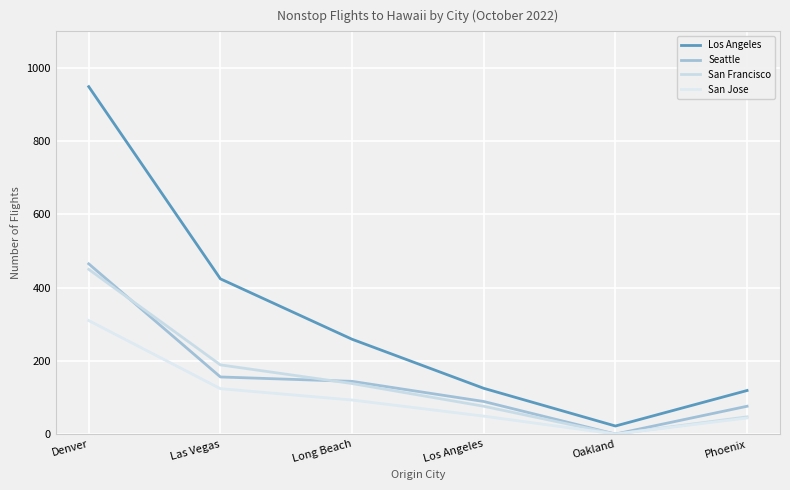

What is the approximate value of Los Angeles at Los Angeles?

125